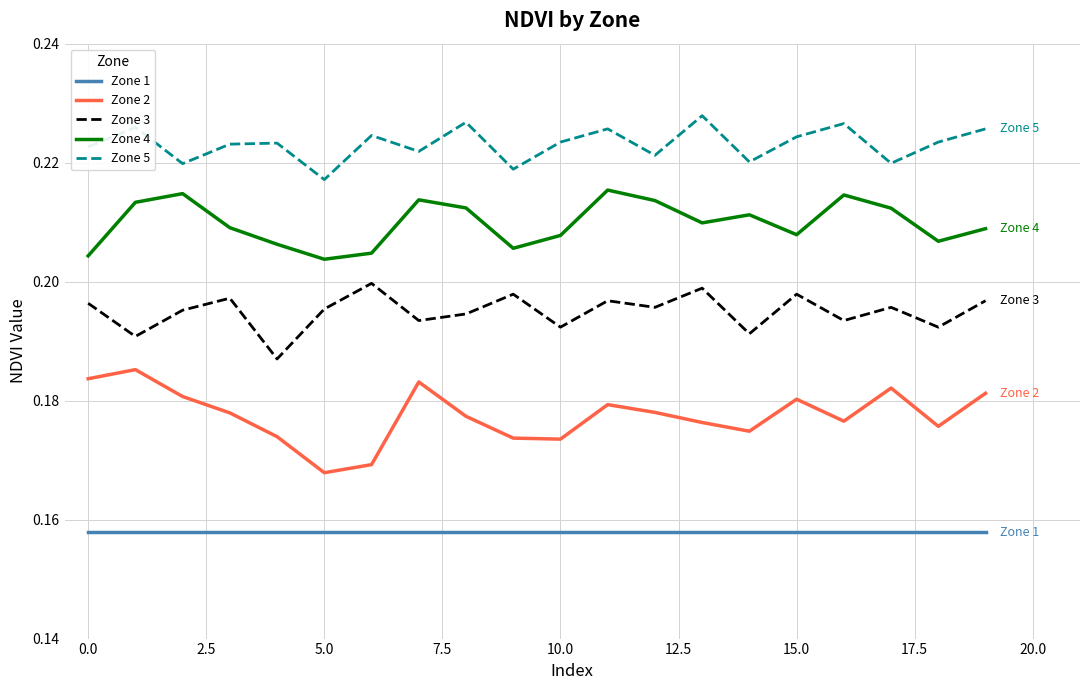

Rank the series by their average value, from highest to lowest.

Zone 5, Zone 4, Zone 3, Zone 2, Zone 1